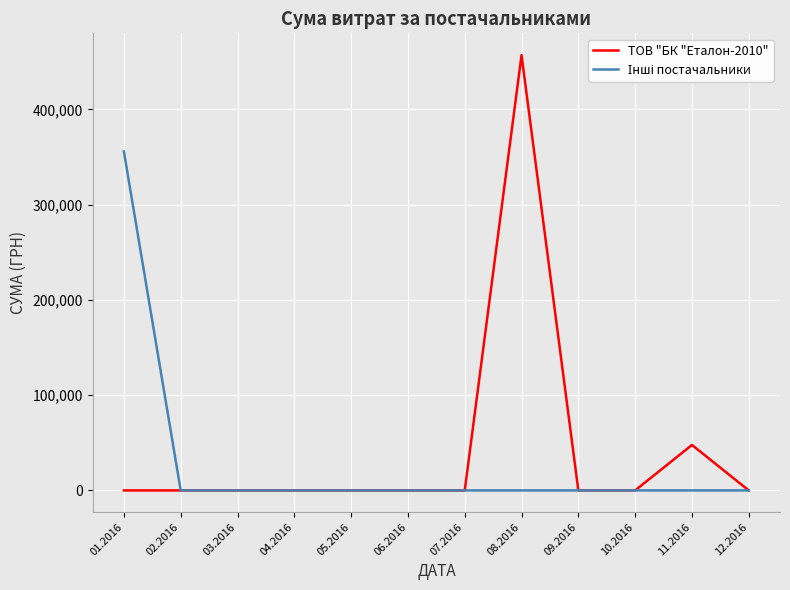

Count the number of data series in this chart.

2